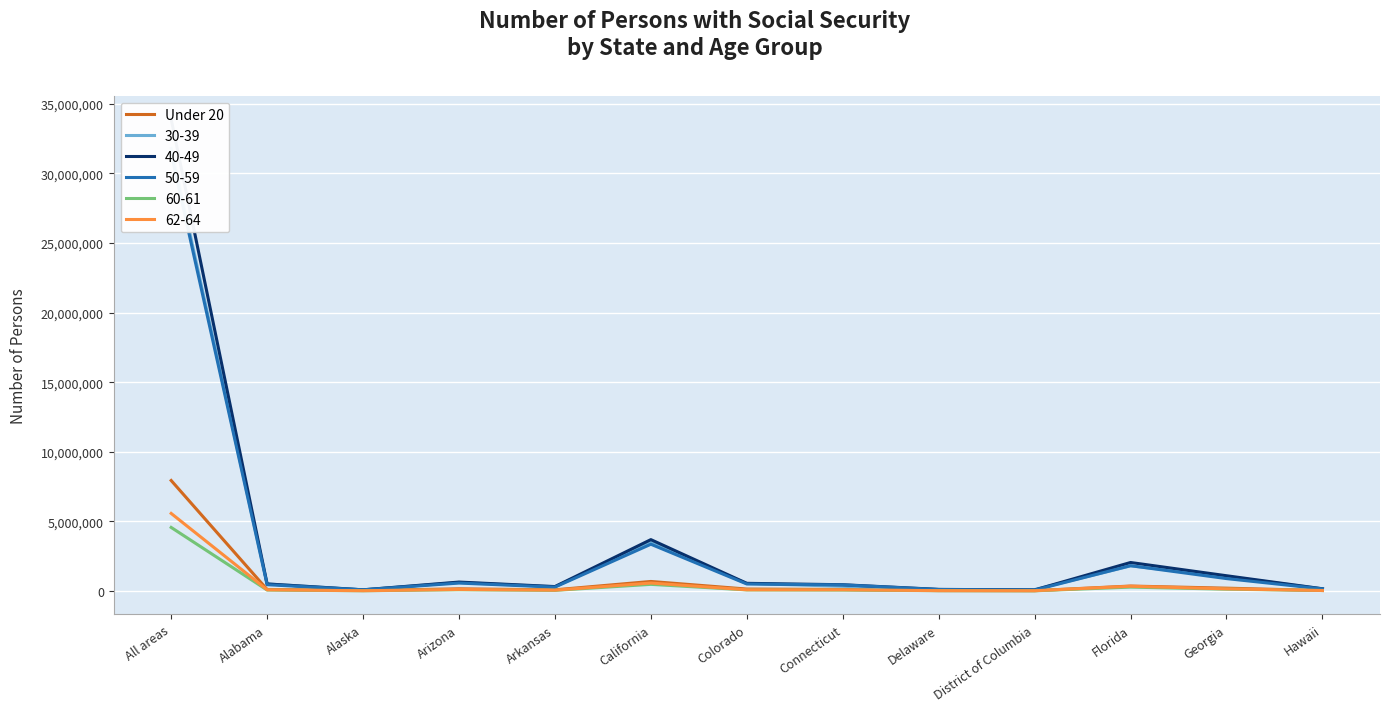

What position from the right is Alaska?

11